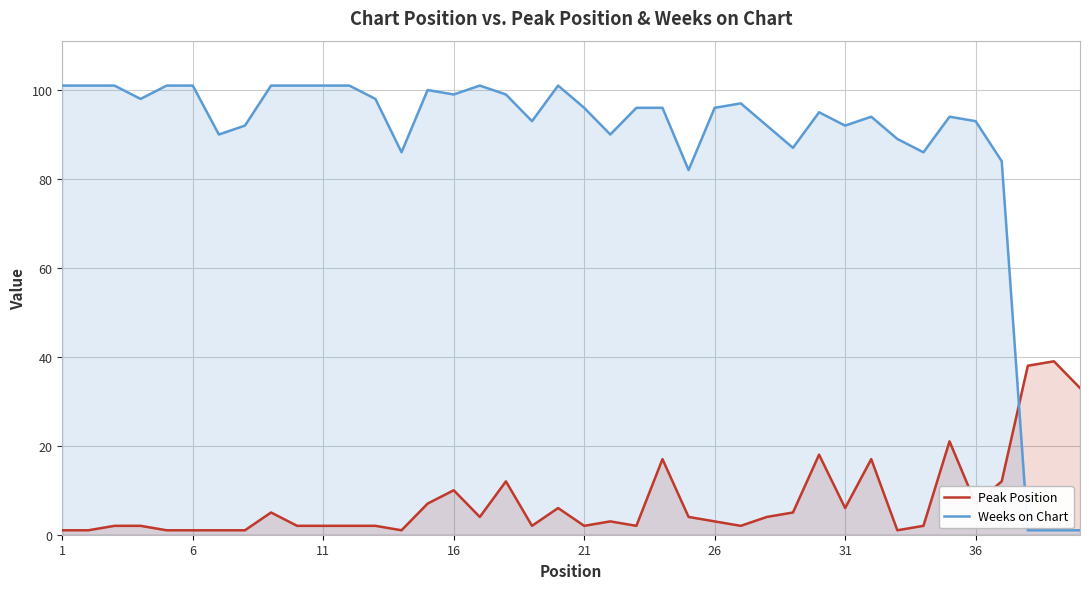

The Weeks on Chart series shows 32 at 21. True or false?

False